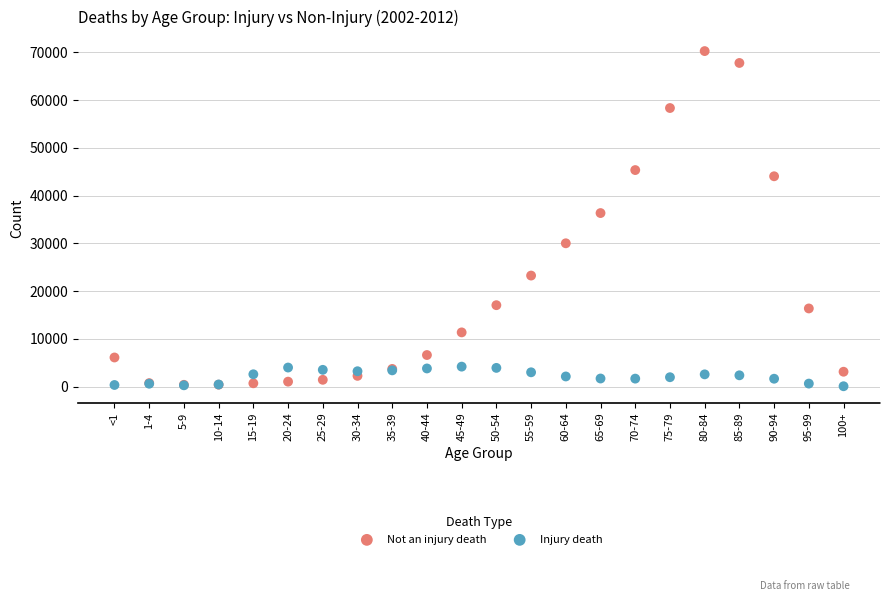

Which series has the largest Y range (max minus min)?

Not an injury death